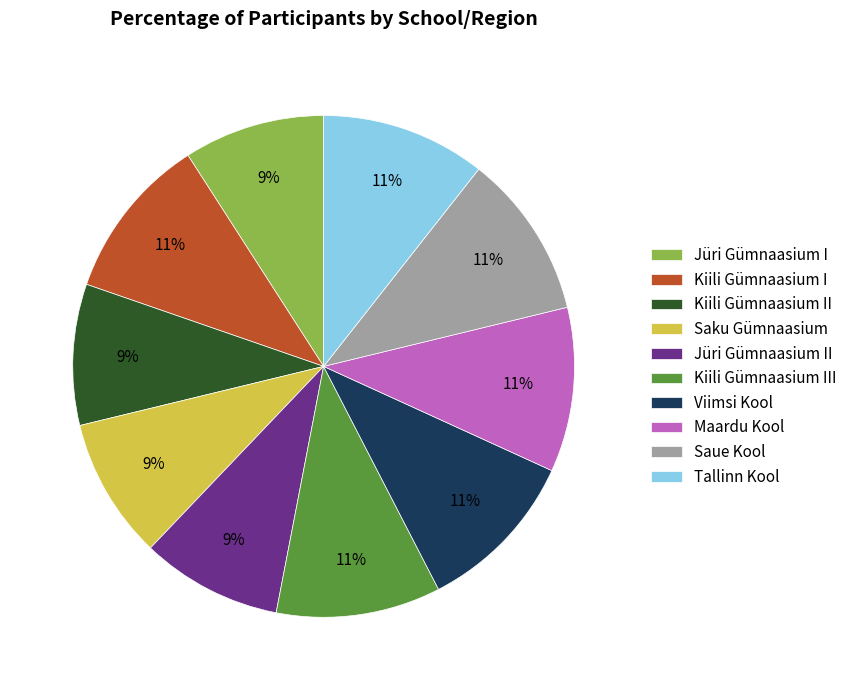

To the nearest percent, what percentage of the pie is Jüri Gümnaasium I?

9%